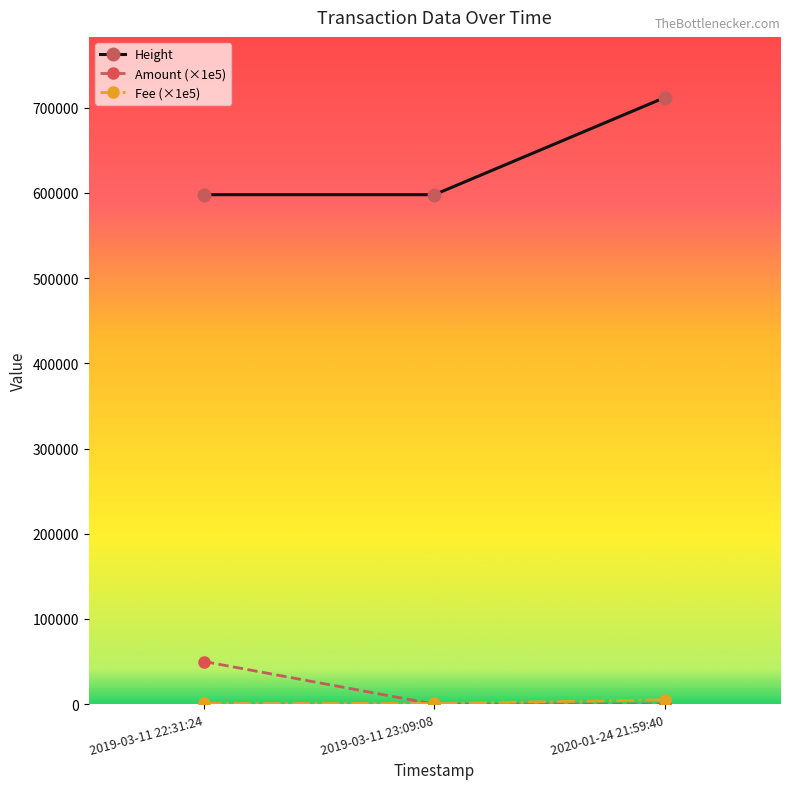

Between 2019-03-11 22:31:24 and 2020-01-24 21:59:40, which series saw the biggest shift?

Height